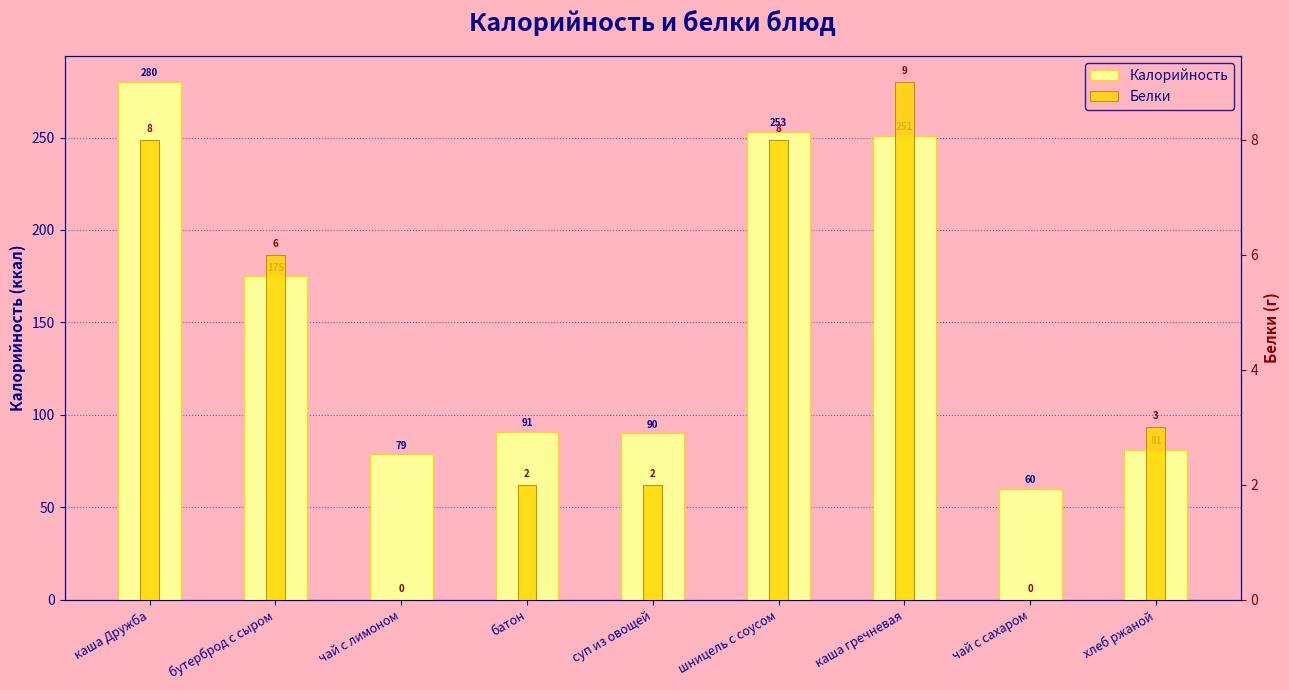

What is the minimum value for Калорийность?

60.0